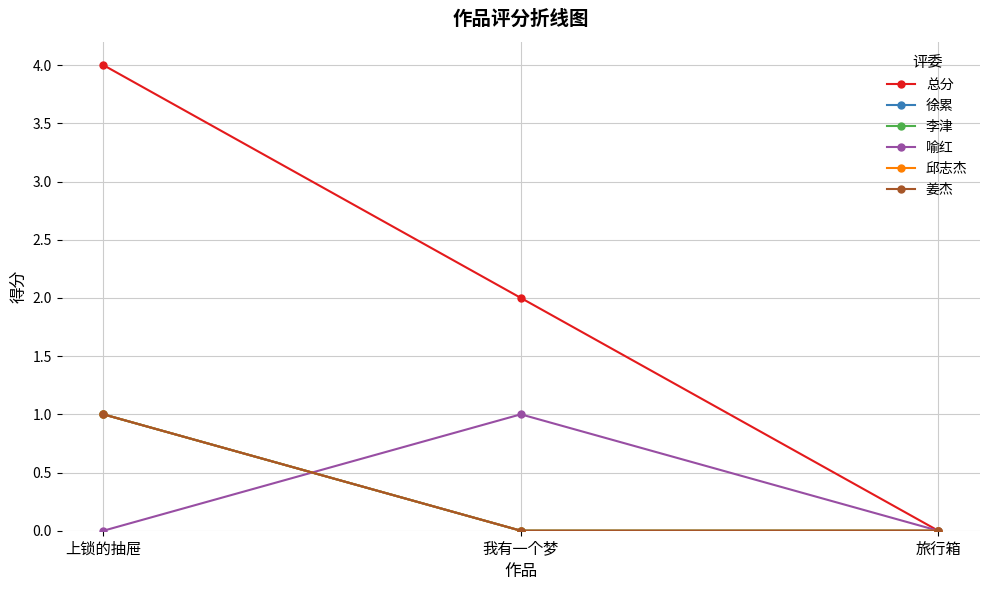

What is the label of the 2nd point from the left?

我有一个梦